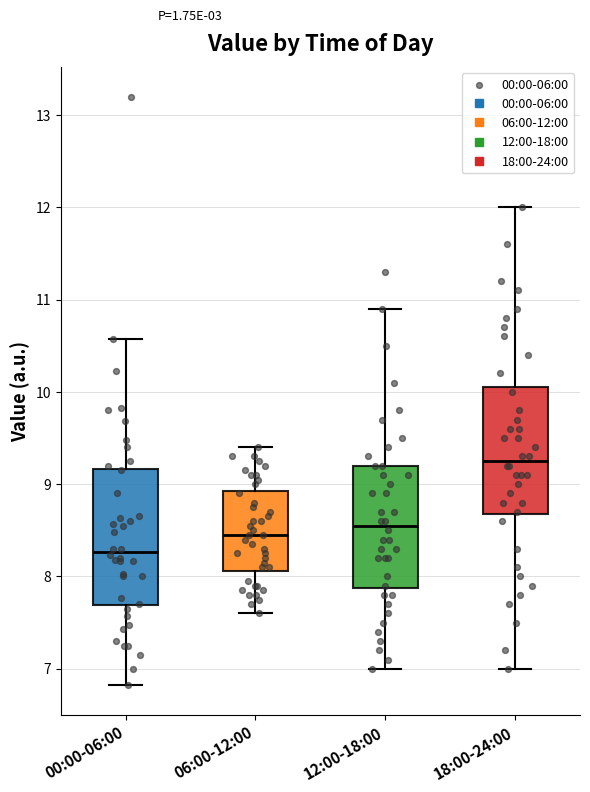

Where does the median line of the box for 18:00-24:00 sit on the y-axis? The values are not printed on the chart, so give them approximately, as read against the axis.

9.3